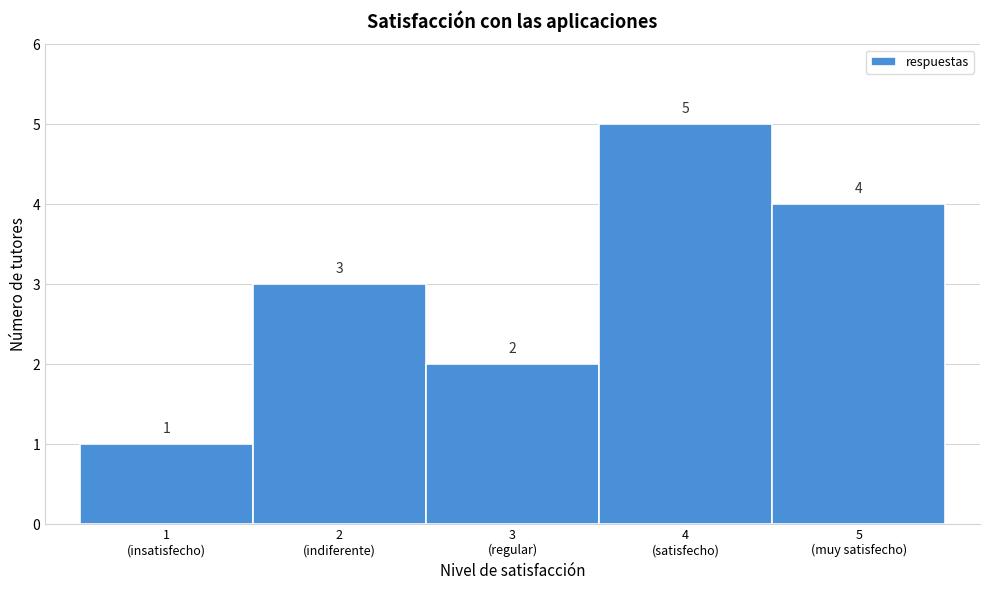

Reading left to right, what are all the values shown in this chart?

1	3	2	5	4